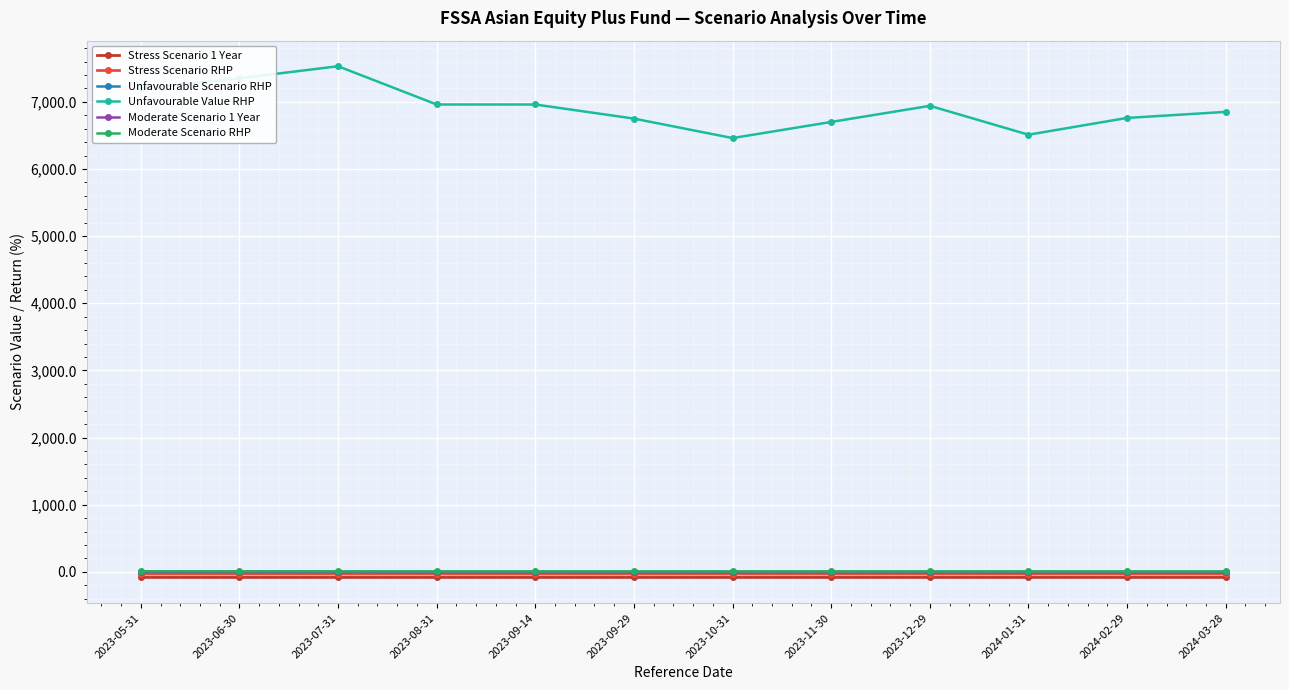

True or false: Stress Scenario RHP and Stress Scenario 1 Year intersect in this chart.

False